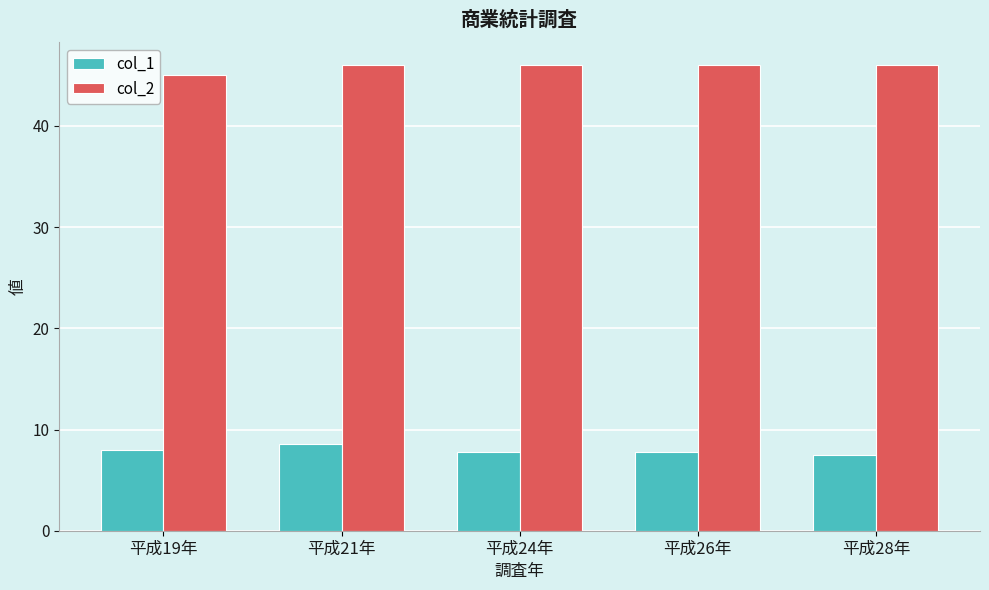

Rank the series at 平成26年 from lowest to highest value.

col_1, col_2